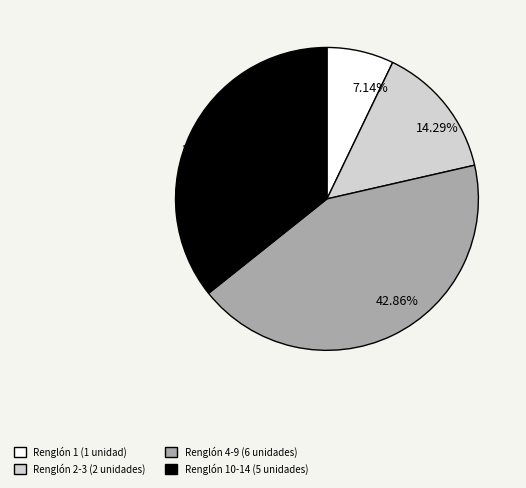

Rank the categories by value from highest to lowest.

Renglón 4-9 (6 unidades), Renglón 10-14 (5 unidades), Renglón 2-3 (2 unidades), Renglón 1 (1 unidad)